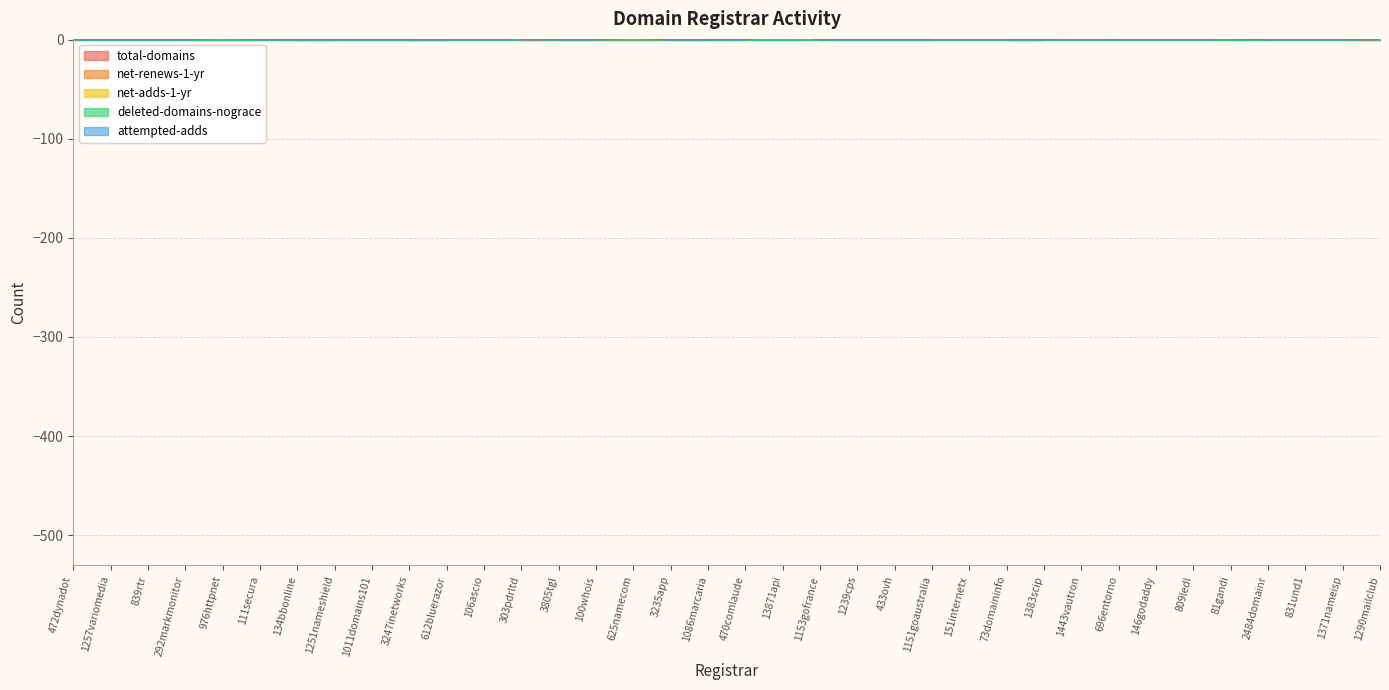

What is the sum of all deleted-domains-nograce values?

104